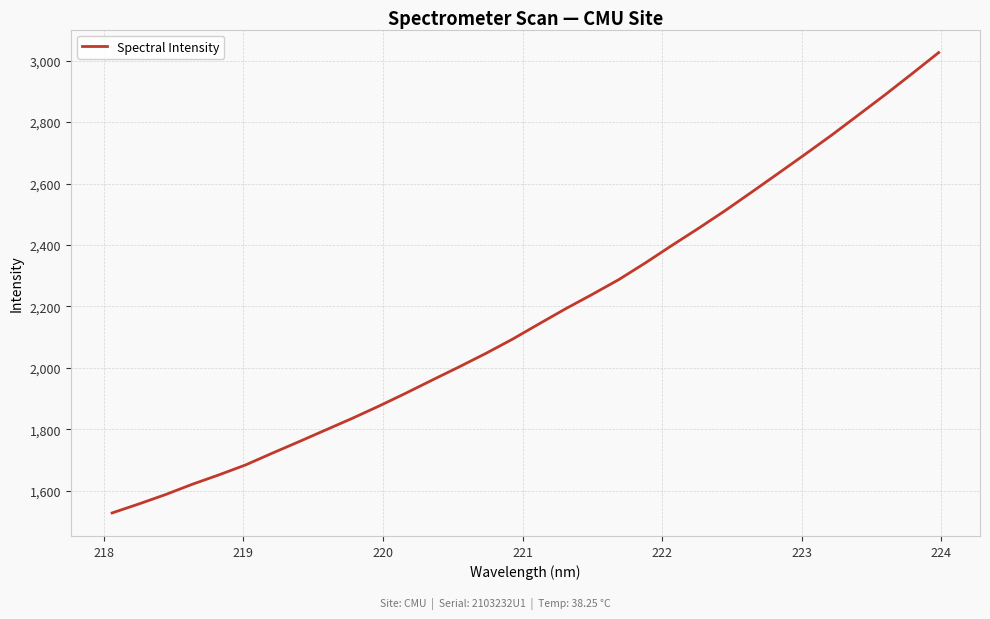

Reading left to right, what are all the values shown in this chart?

1528.0	1557.2	1587.7	1621.2	1651.8	1684.2	1722.5	1759.9	1798.0	1836.0	1875.8	1917.5	1960.6	2003.1	2046.9	2093.2	2143.2	2192.6	2239.4	2287.7	2342.3	2399.4	2455.2	2512.8	2573.4	2634.5	2696.1	2758.8	2824.1	2889.7	2957.5	3026.3